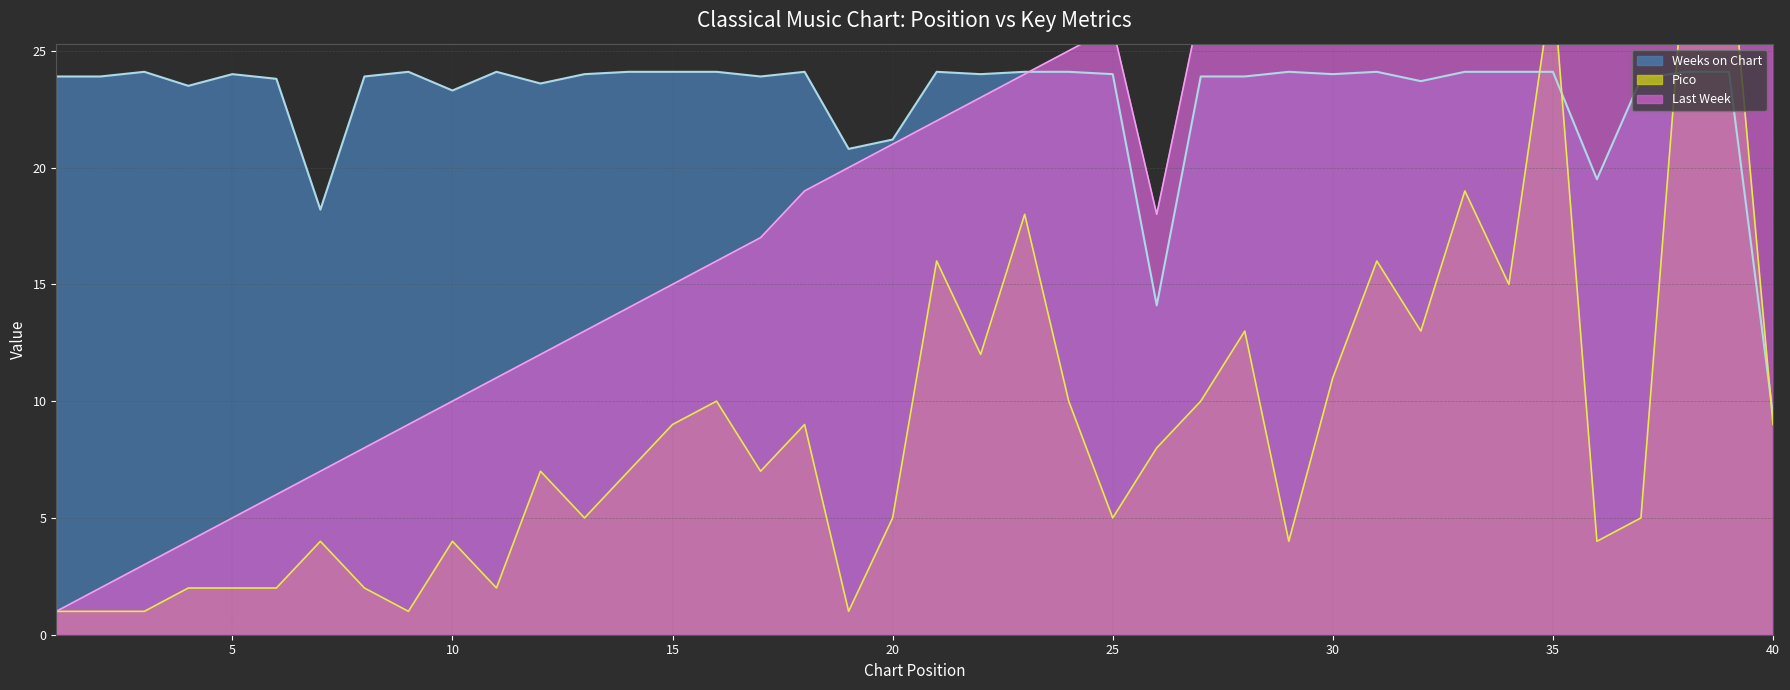

At 35, list the series in order from smallest to largest.

Weeks on Chart, Pico, Last Week